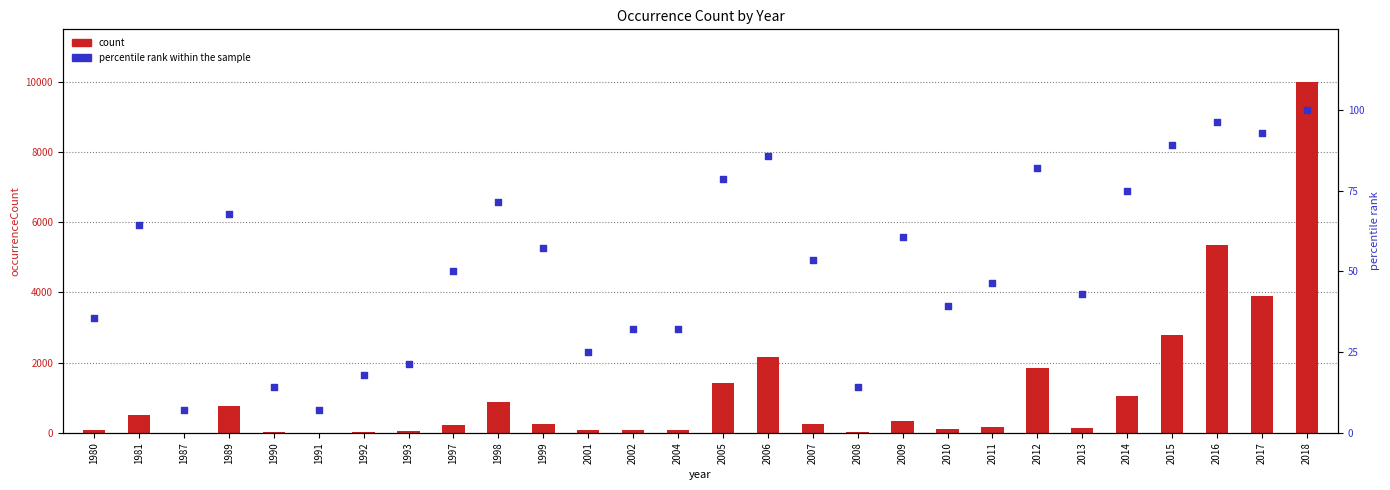

Which series contains the lowest Y value?

count